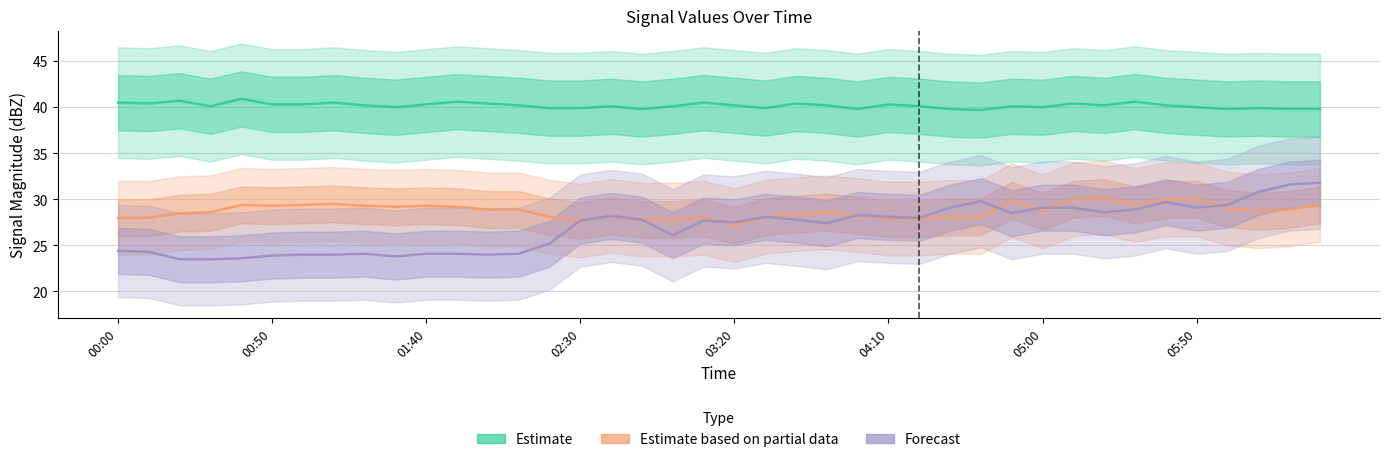

At how many categories does at least one series exceed 27?

40